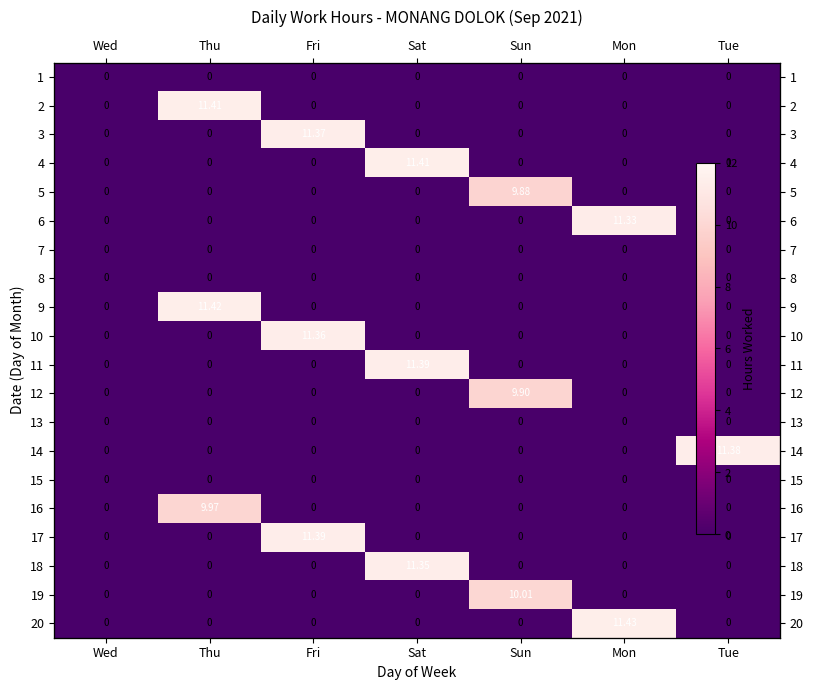

List the series in order of their peak value, highest first.

20, 9, 2, 4, 11, 17, 14, 3, 10, 18, 6, 19, 16, 12, 5, 1, 7, 8, 13, 15